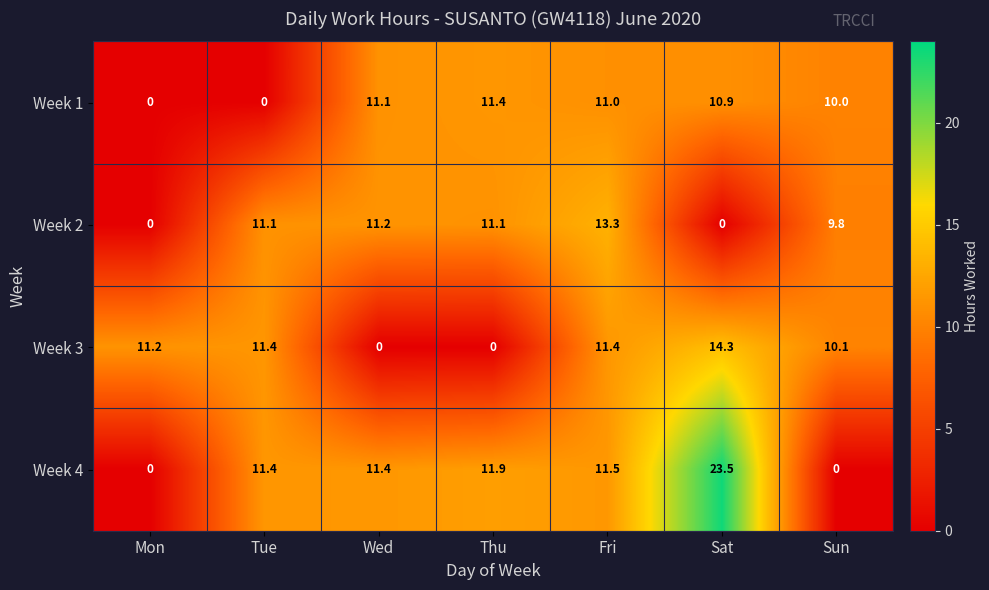

Which category has the highest value across all series?

Sat